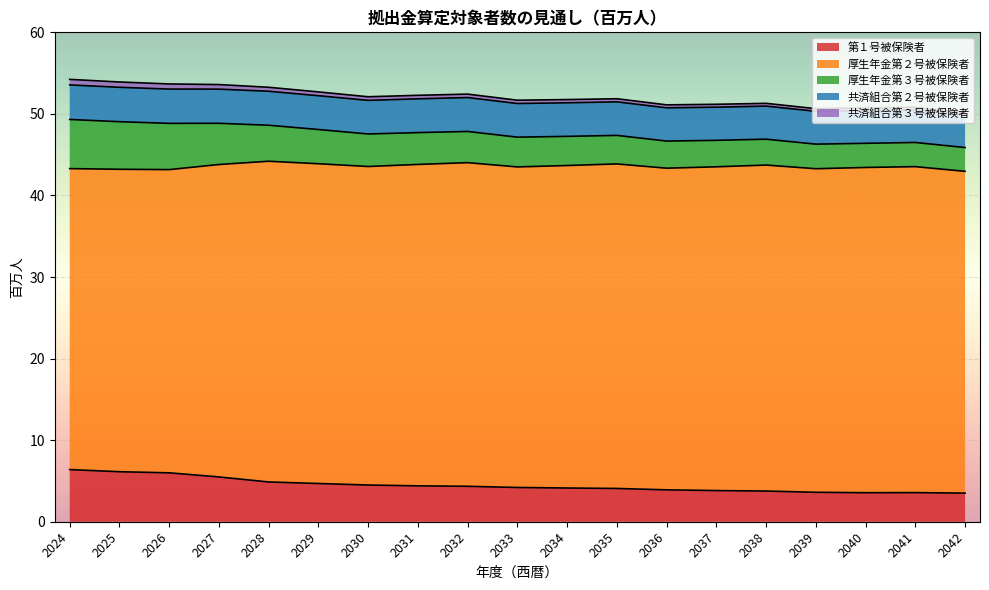

True or false: 厚生年金第２号被保険者 and 共済組合第２号被保険者 intersect in this chart.

False